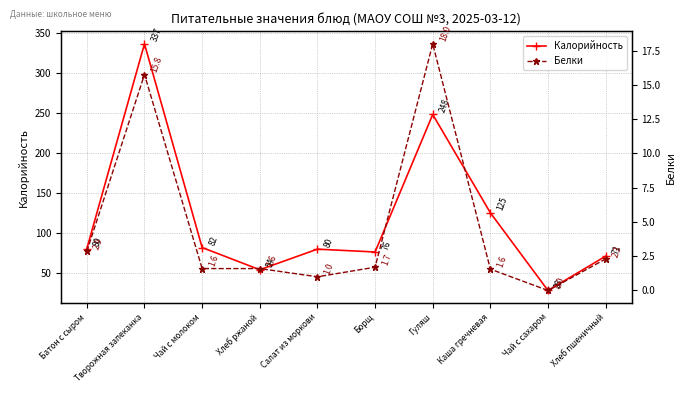

The value of Белки at Творожная запеканка is 15.8. True or false?

True